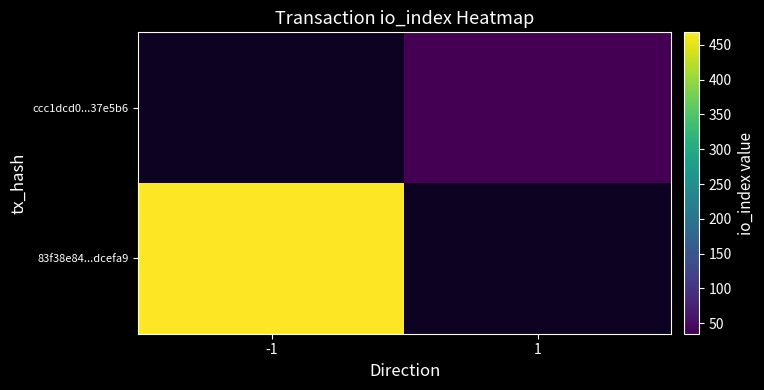

The 83f38e84...dcefa9 series shows 468.0 at -1. True or false?

True